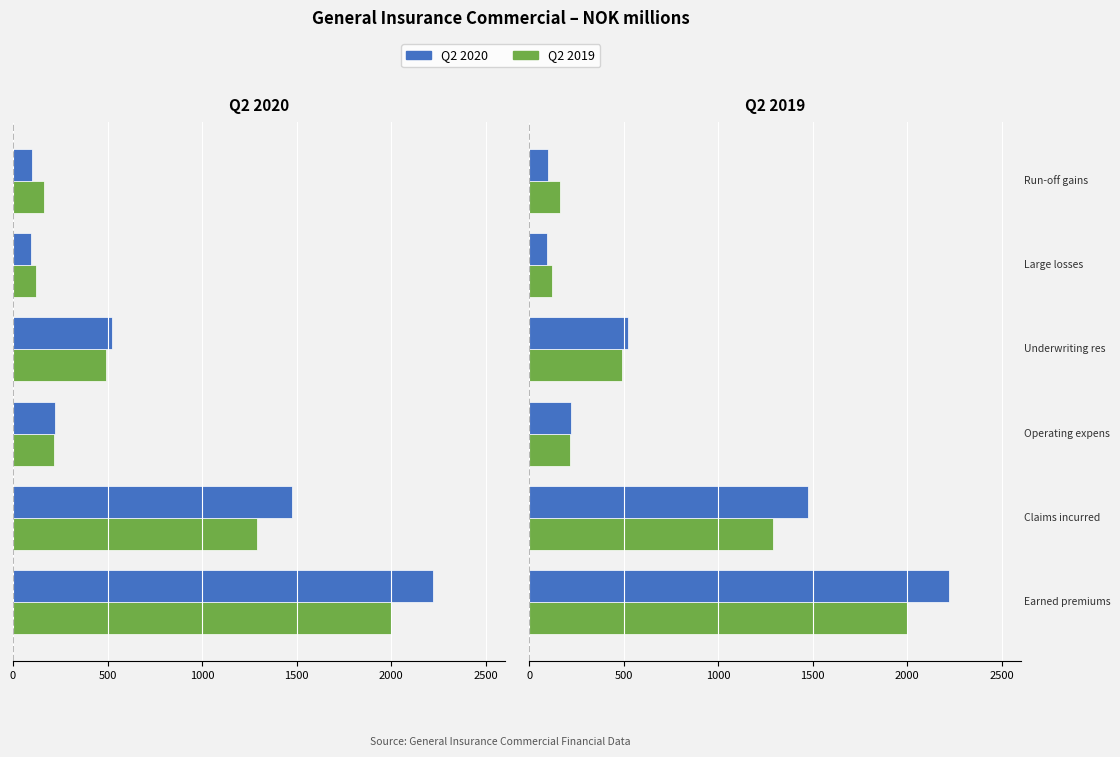

Read the Q2 2019 value at 0.

162.3